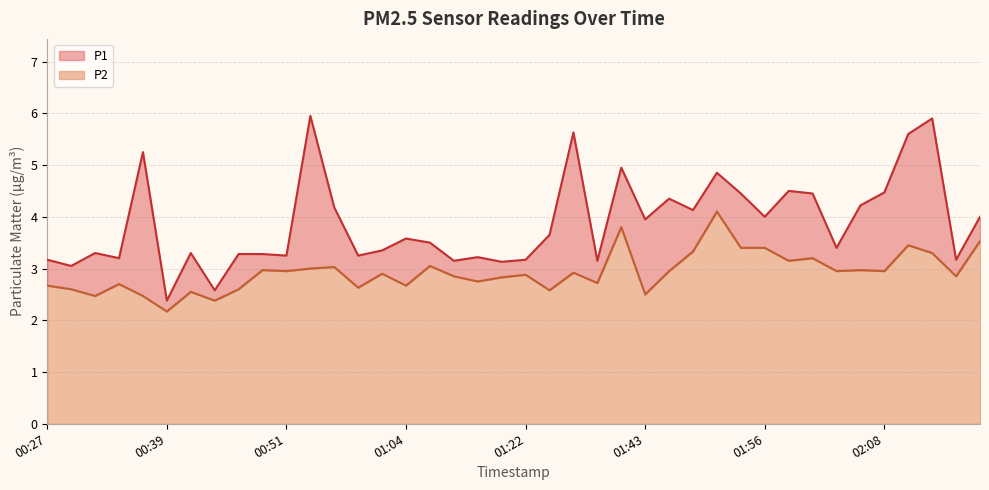

Reading left to right, extract all data points from this chart.

P1: 3.2	3.0	3.3	3.2	5.2	2.4	3.3	2.6	3.3	3.3	3.2	6.0	4.2	3.2	3.4	3.6	3.5	3.1	3.2	3.1	3.2	3.6	5.6	3.1	5.0	4.0	4.3	4.1	4.8	4.5	4.0	4.5	4.5	3.4	4.2	4.5	5.6	5.9	3.2	4.0
P2: 2.7	2.6	2.5	2.7	2.5	2.2	2.5	2.4	2.6	3.0	3.0	3.0	3.0	2.6	2.9	2.7	3.0	2.9	2.8	2.8	2.9	2.6	2.9	2.7	3.8	2.5	3.0	3.3	4.1	3.4	3.4	3.1	3.2	3.0	3.0	3.0	3.5	3.3	2.9	3.5